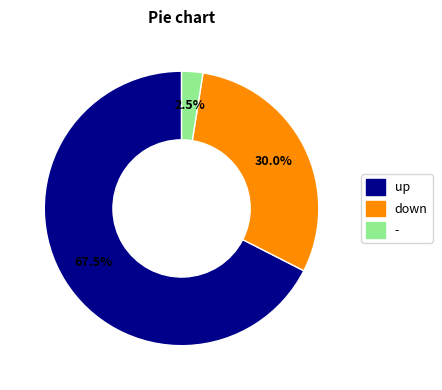

What is the total percentage of - and down?

32.5%